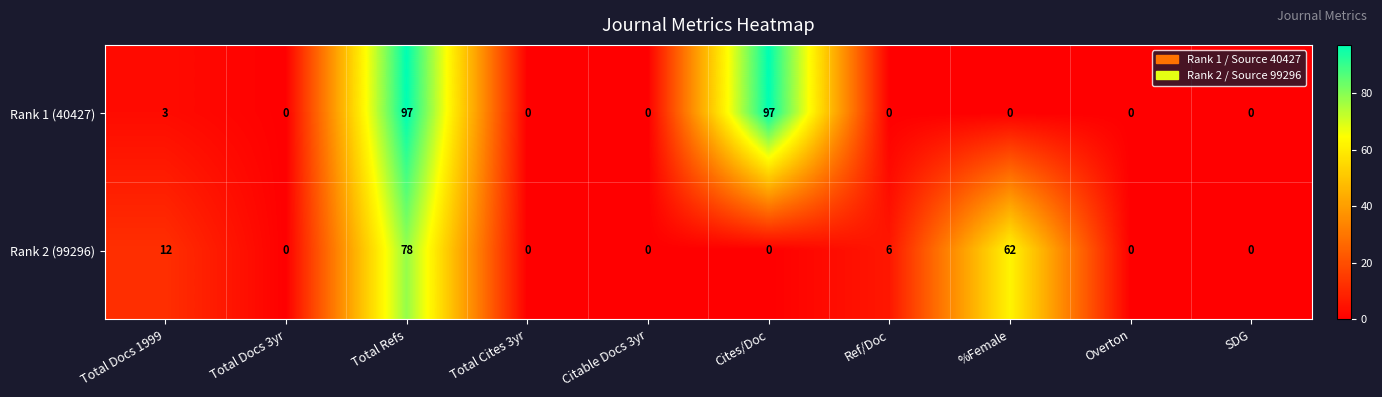

What is the difference between the Rank 2 (99296) values at Ref/Doc and Total Docs 1999?

6